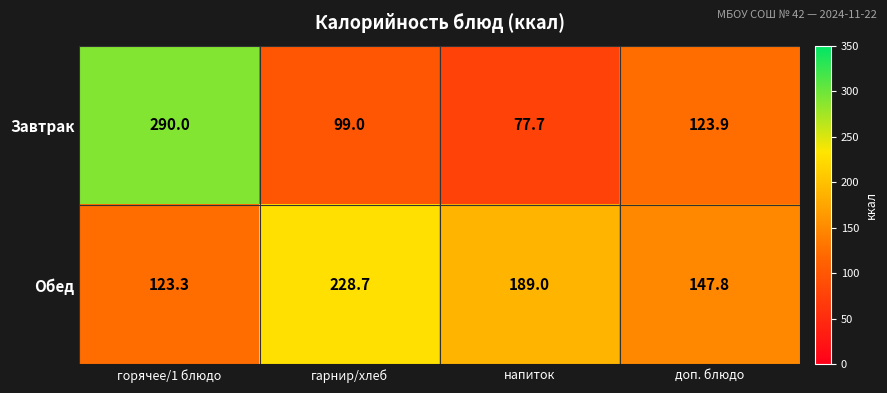

At which label does Обед reach its peak?

гарнир/хлеб